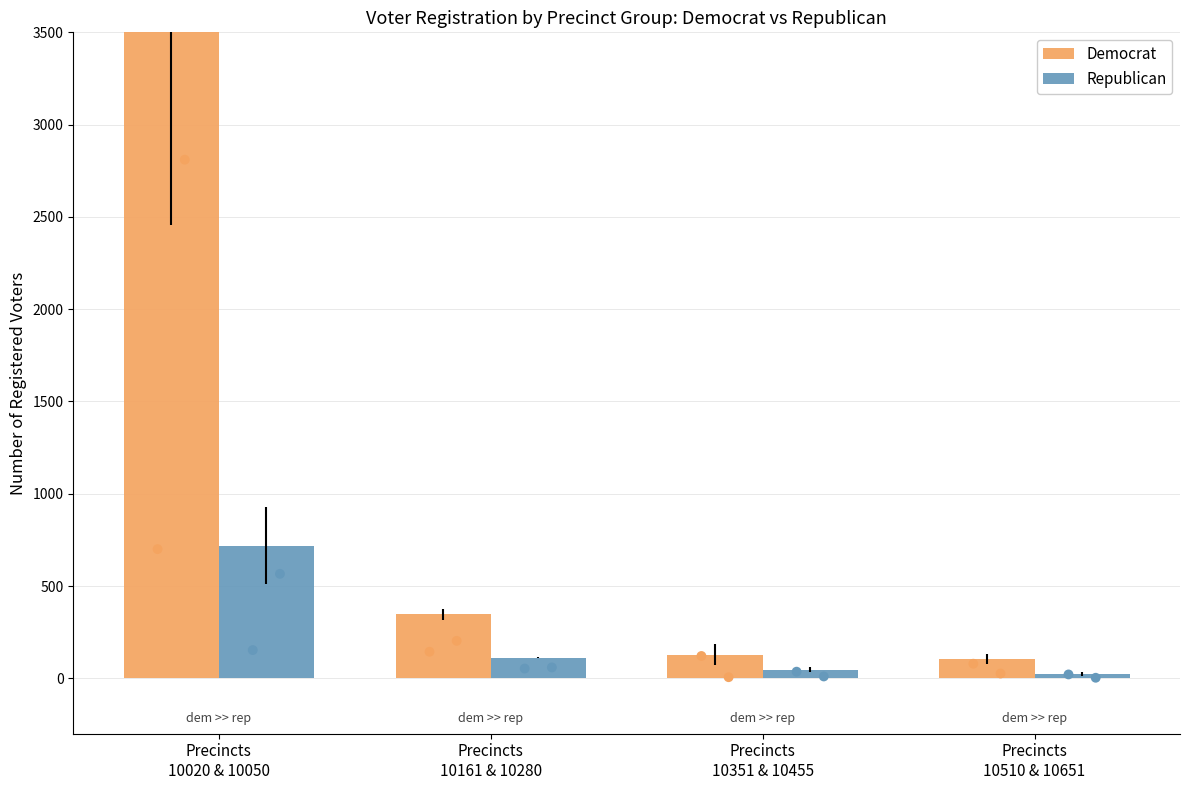

Which series reaches the maximum Y coordinate?

Democrat